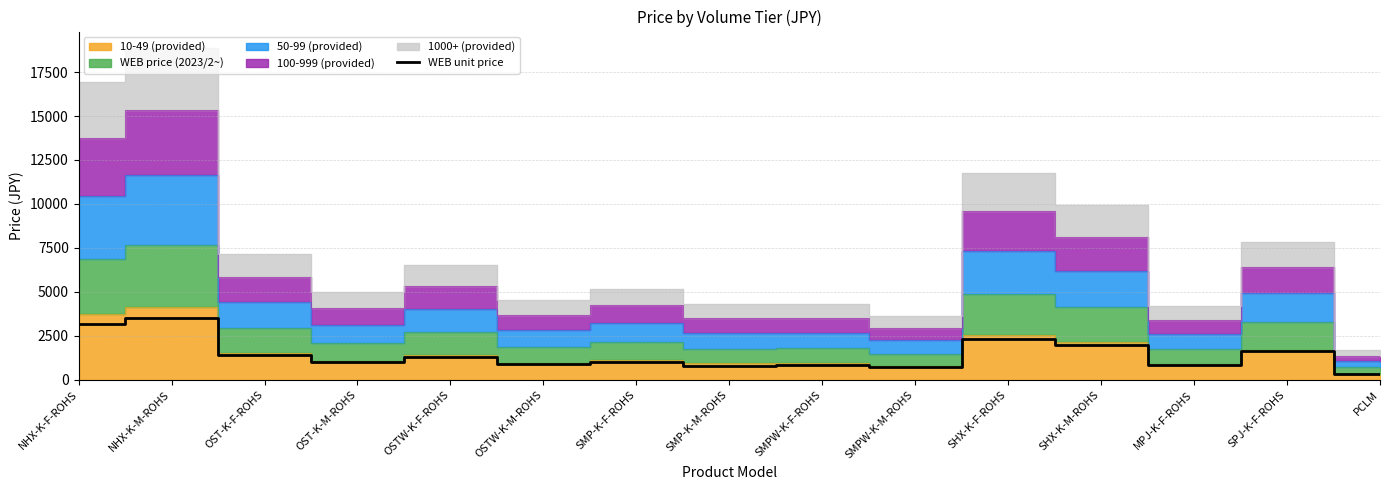

What is the label of the 1st point from the left?

NHX-K-F-ROHS